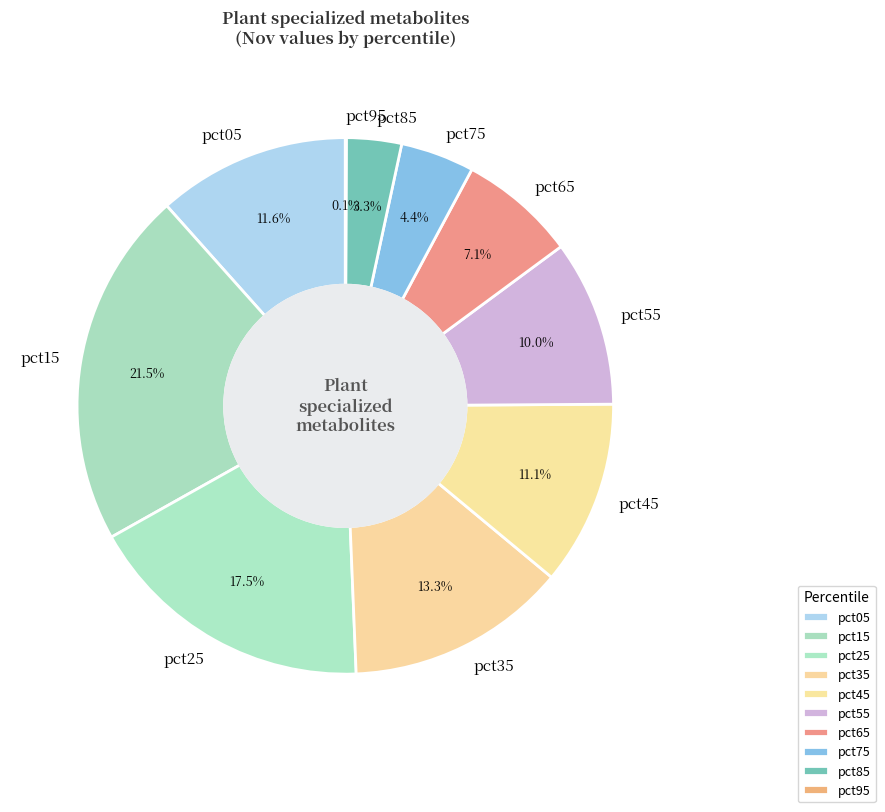

What is the largest slice in the pie chart?

pct15